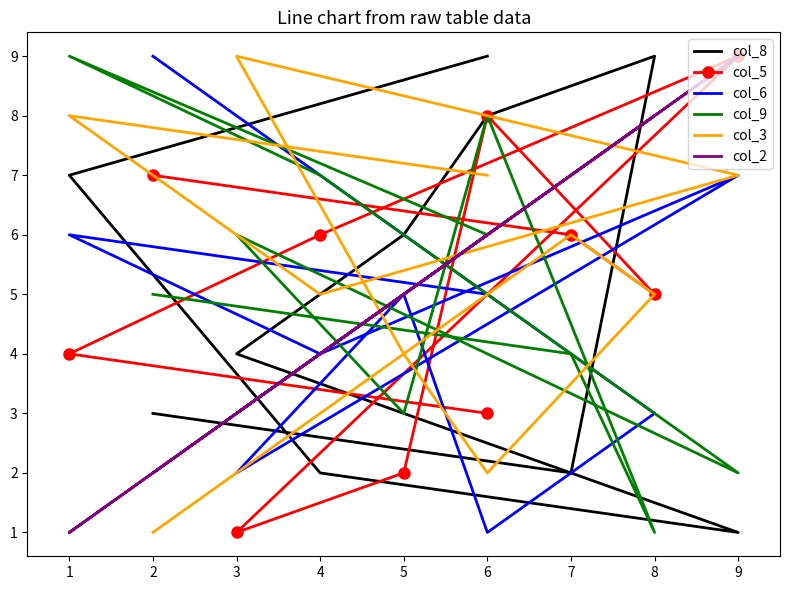

How many times do col_8 and col_6 cross each other?

3